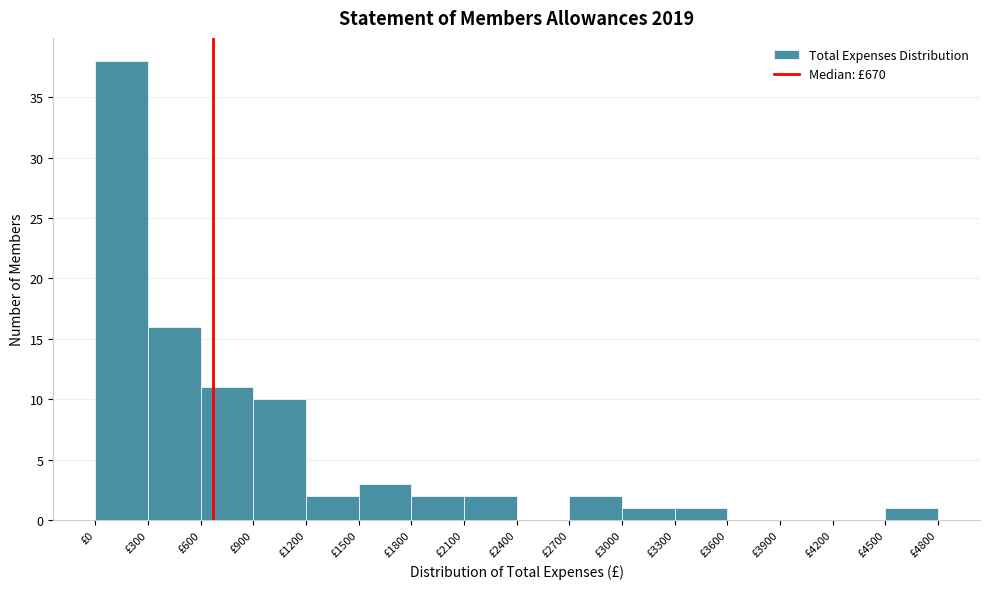

Over which range of the x-axis is the bar tallest?

0 to 300